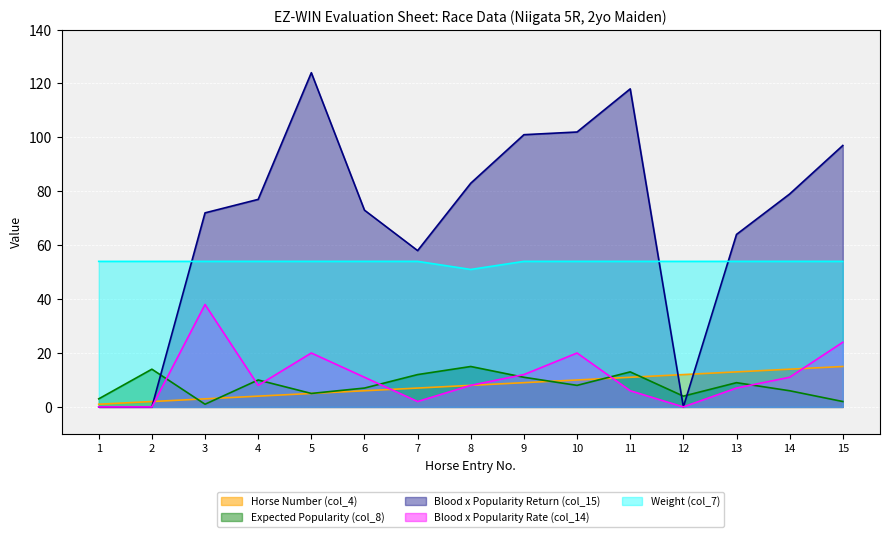

What are all the series names shown in the legend?

Horse Number (col_4), Expected Popularity (col_8), Blood x Popularity Return (col_15), Blood x Popularity Rate (col_14), Weight (col_7)